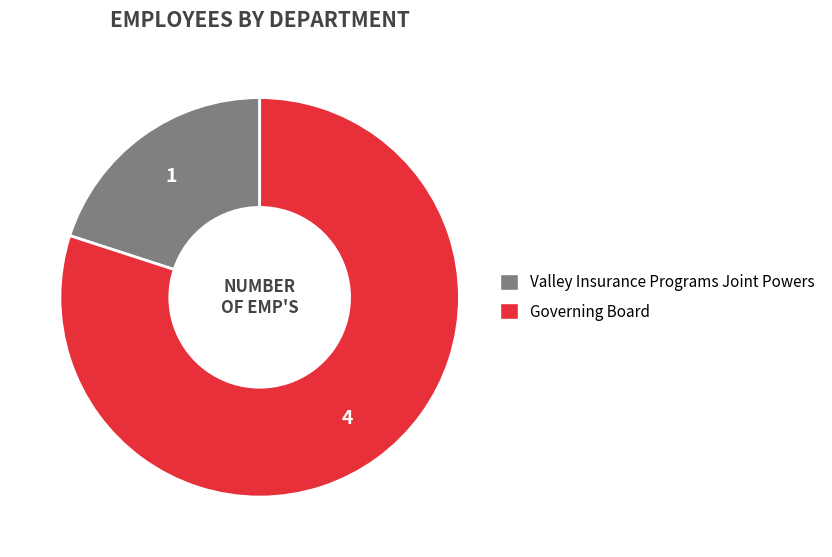

Count the number of slices in the pie.

2